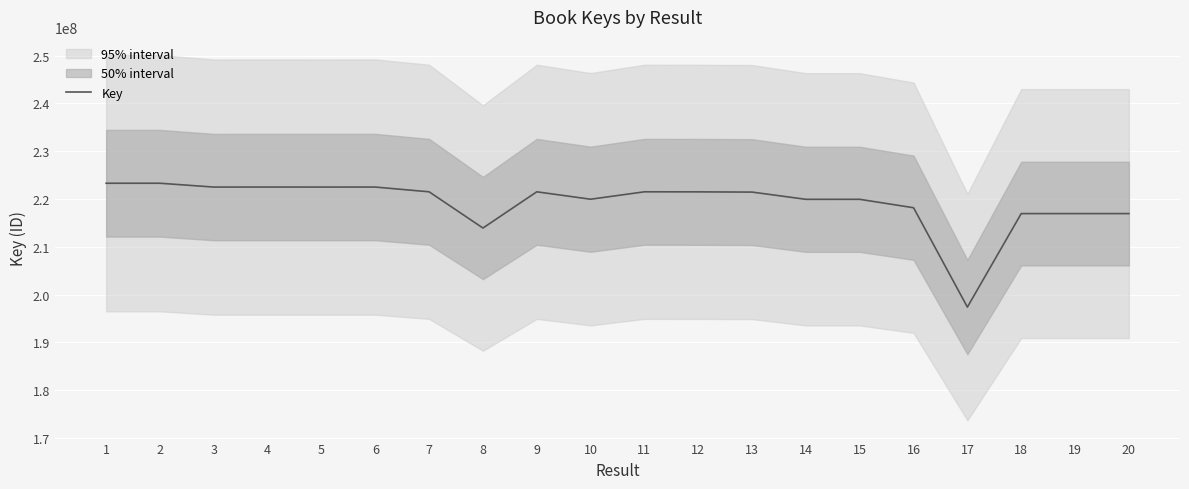

List the labels in order of value, largest first.

2, 1, 6, 4, 5, 3, 7, 9, 11, 12, 13, 10, 15, 14, 16, 19, 20, 18, 8, 17